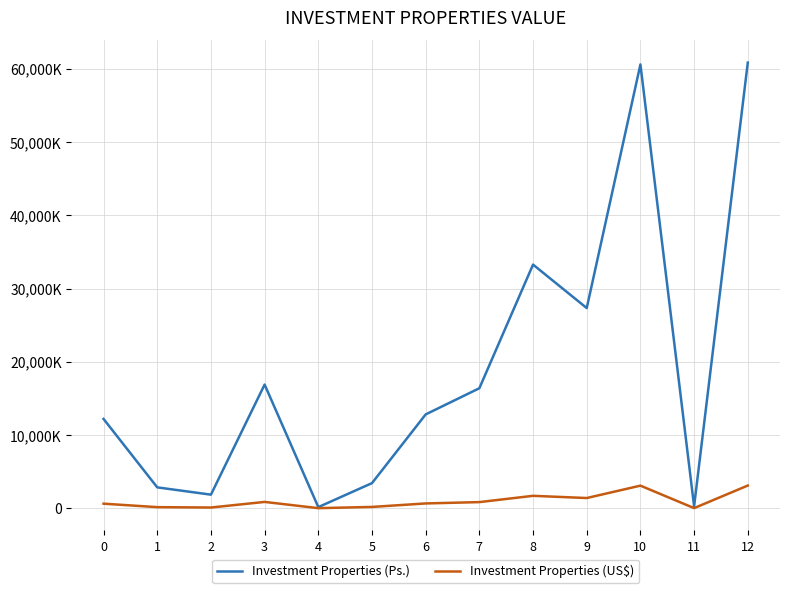

What are all the series names shown in the legend?

Investment Properties (Ps.), Investment Properties (US$)